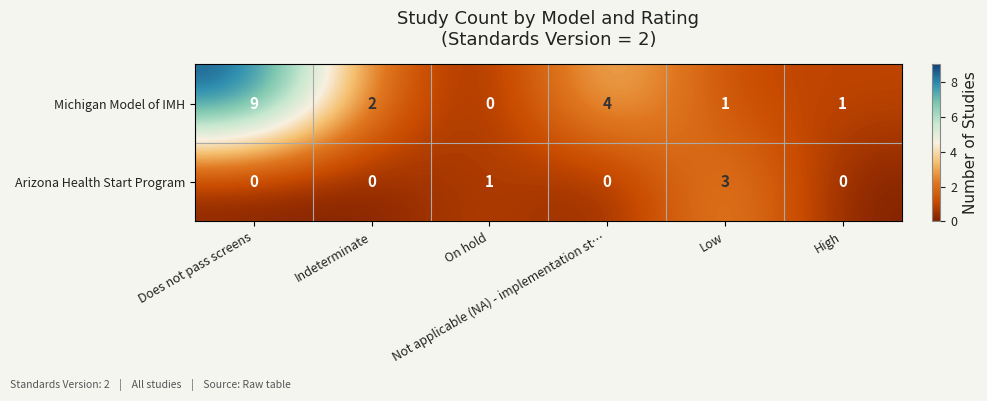

What is the difference between the maximum and minimum values in the Michigan Model of IMH series?

9